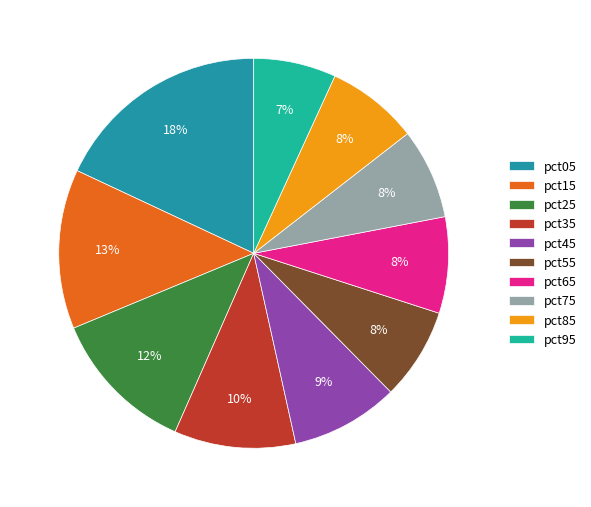

Count the number of slices in the pie.

10